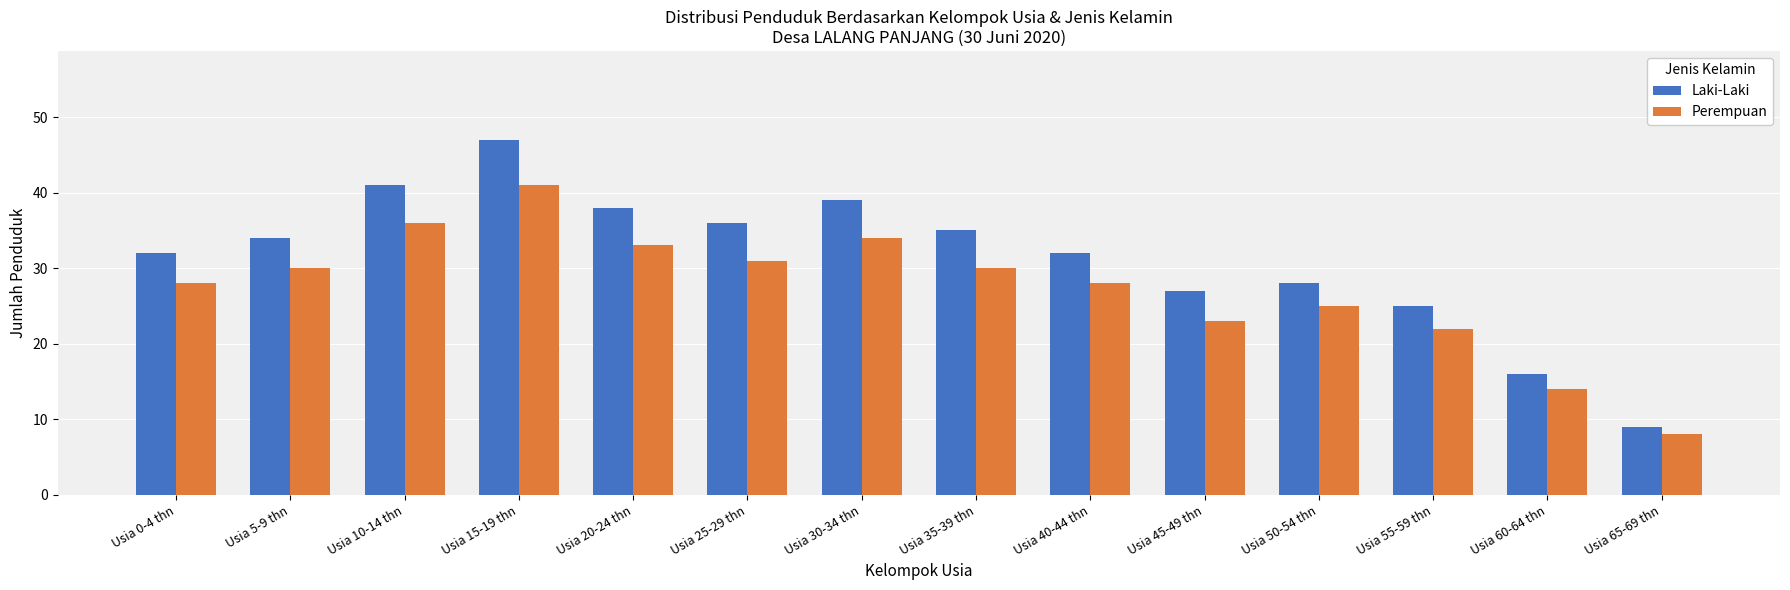

The Laki-Laki series shows 53 at Usia 40-44 thn. True or false?

False